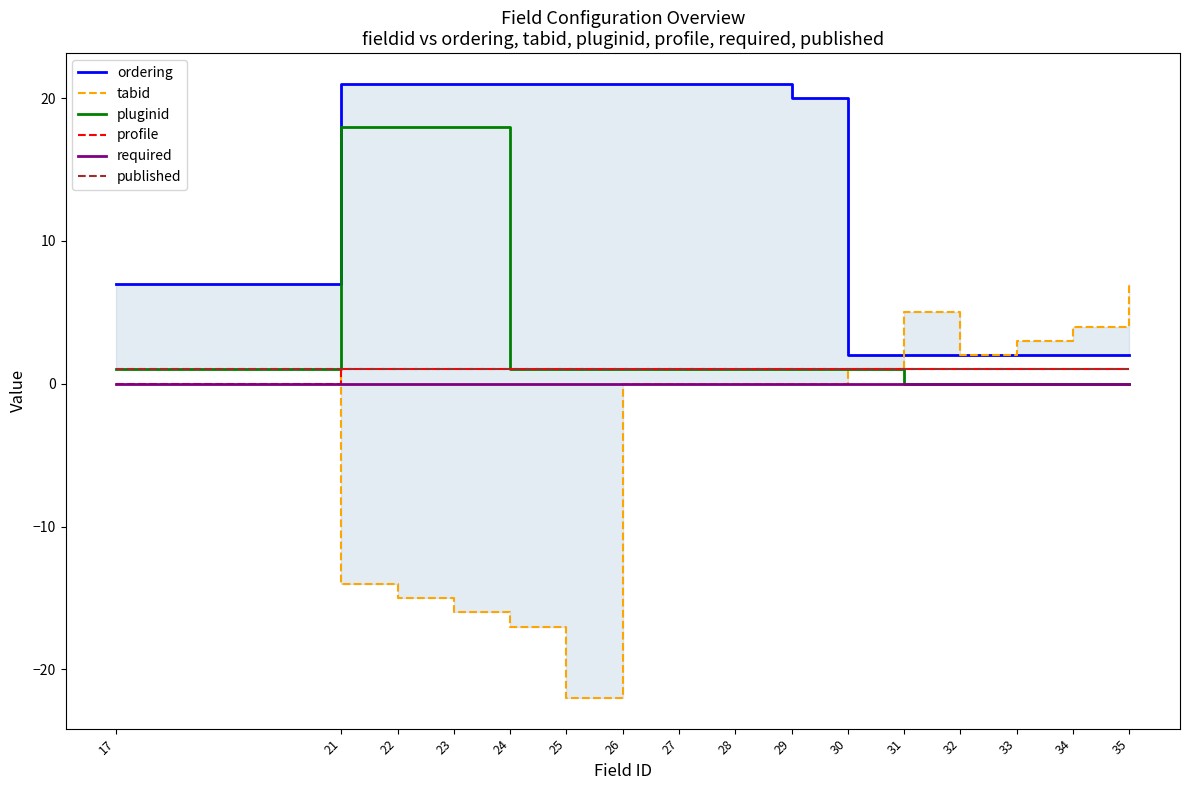

At which category does the chart reach its minimum across all series?

25